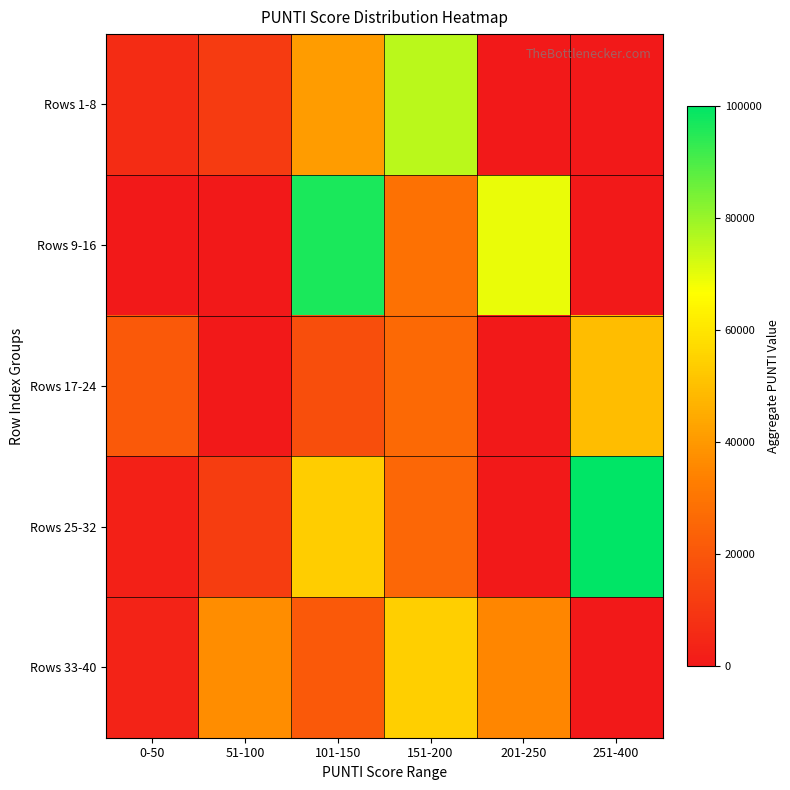

Which series has the largest total across all categories?

Rows 9-16